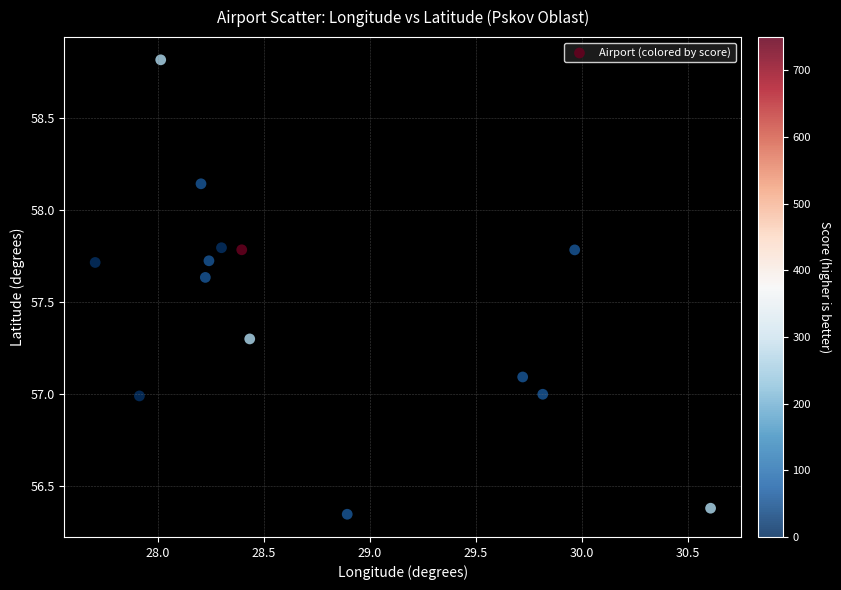

What is the range of Y values (max minus min)?

2.5